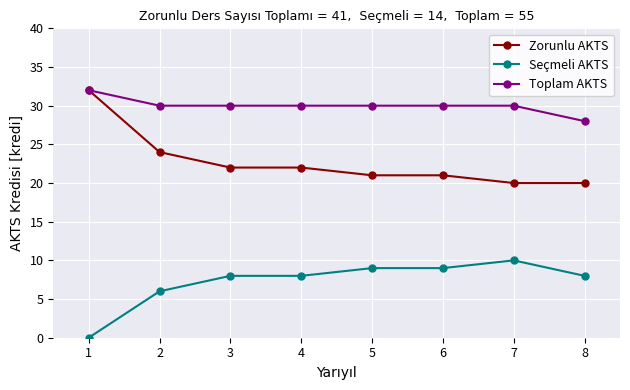

Is the value of Toplam AKTS at 1 greater than the value of Seçmeli AKTS at 8?

Yes